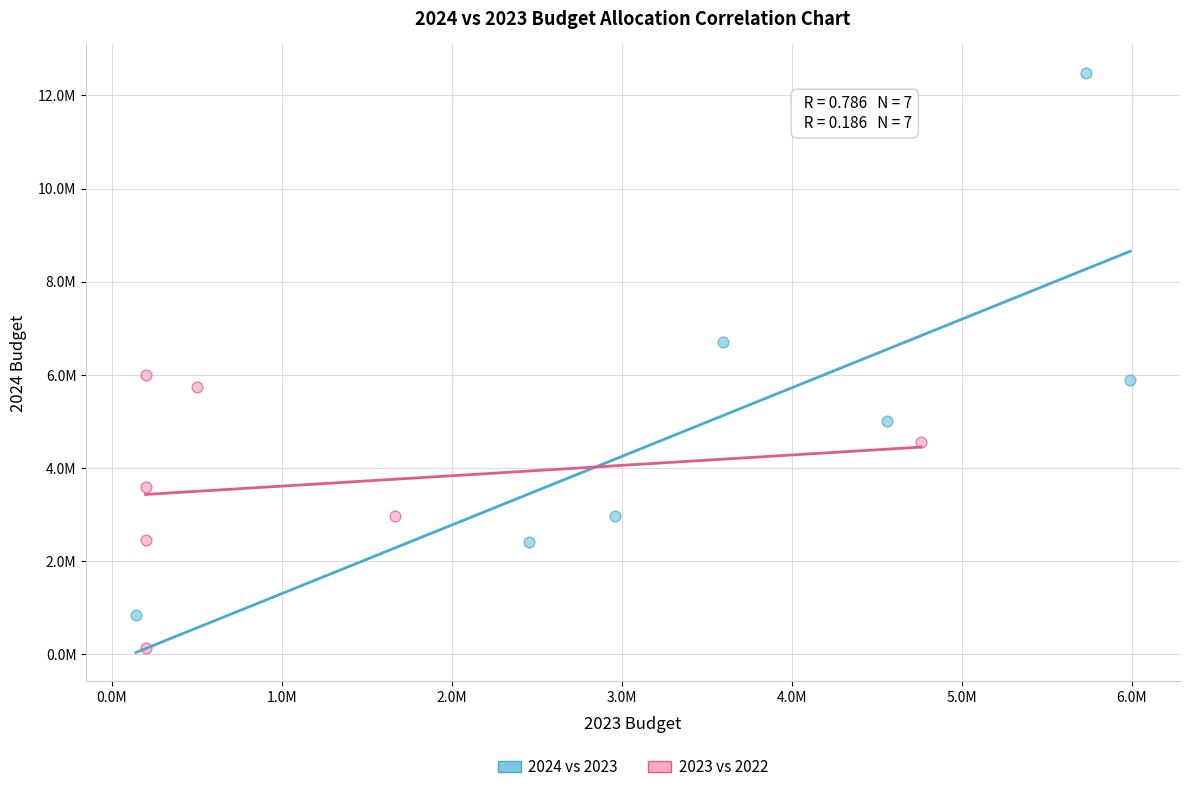

What are all the series names shown in the legend?

2024 vs 2023, 2023 vs 2022